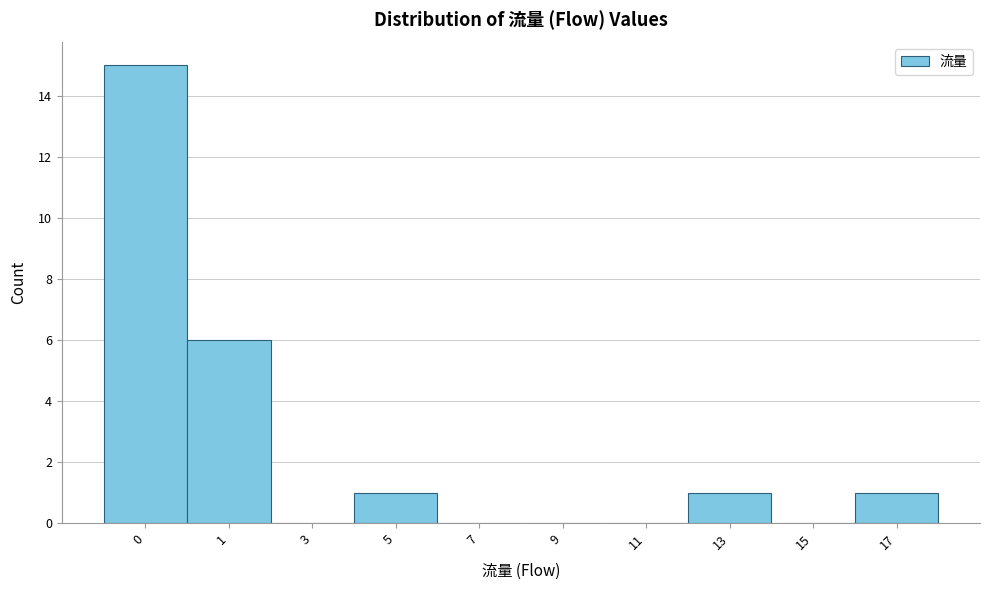

Reading left to right, transcribe all the data shown in this chart.

0=15	1=6	3=0	5=1	7=0	9=0	11=0	13=1	15=0	17=1